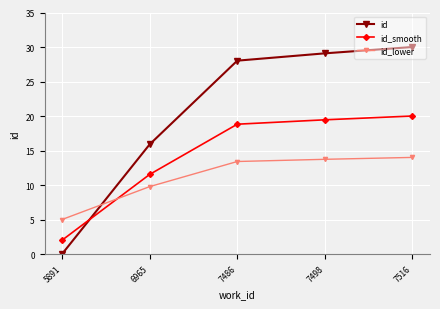

How many values in the id_smooth series exceed 18?

3